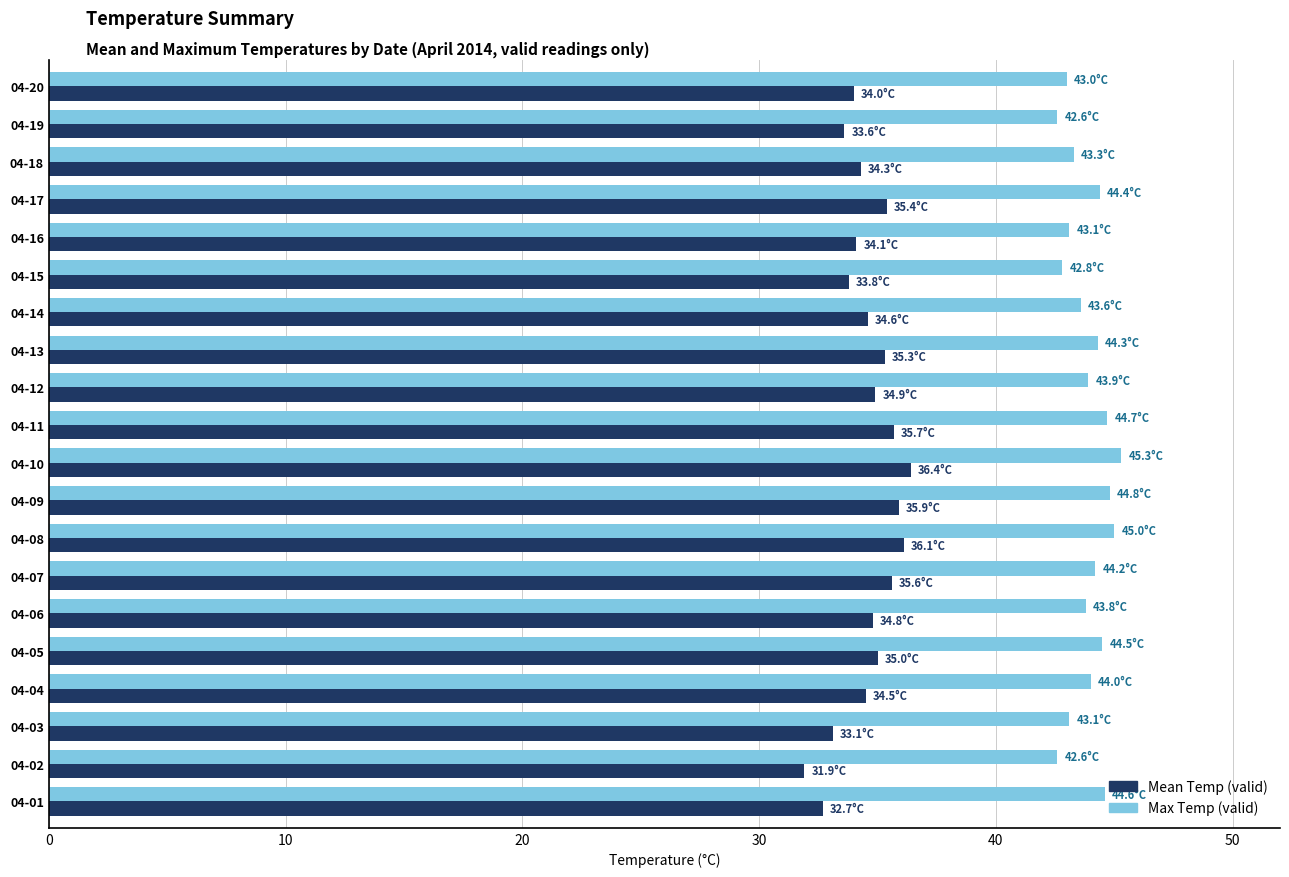

Is the value of Max Temp (valid) at 04-18 greater than the value of Mean Temp (valid) at 04-19?

Yes